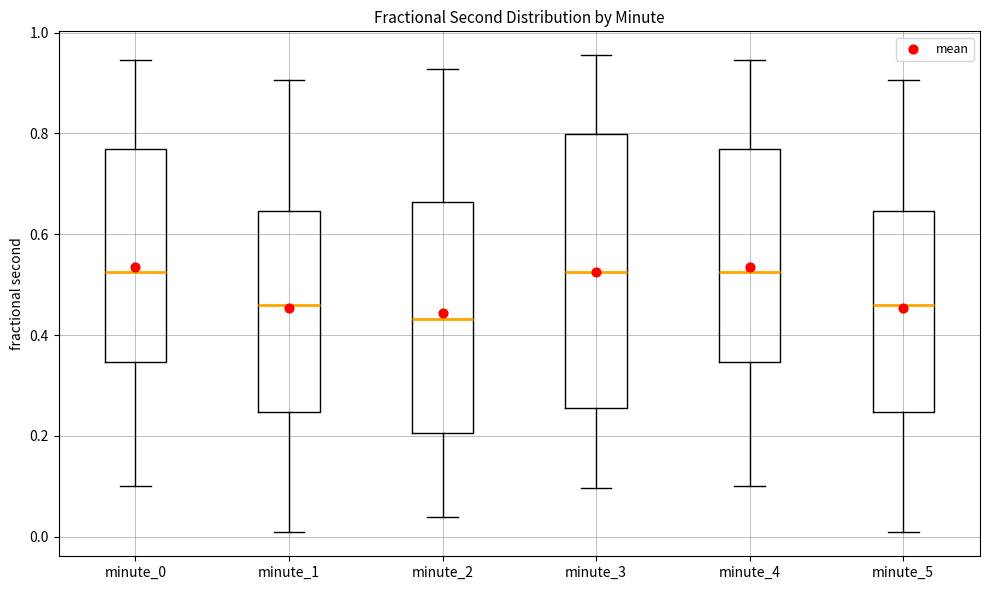

Where does the median line of the box for minute_3 sit on the y-axis? The values are not printed on the chart, so give them approximately, as read against the axis.

0.52